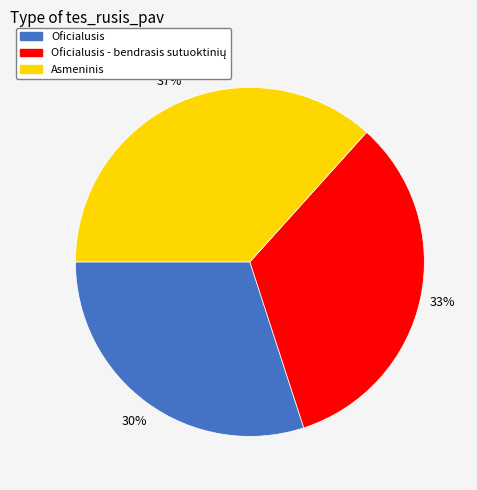

Is there a majority slice in this chart?

No